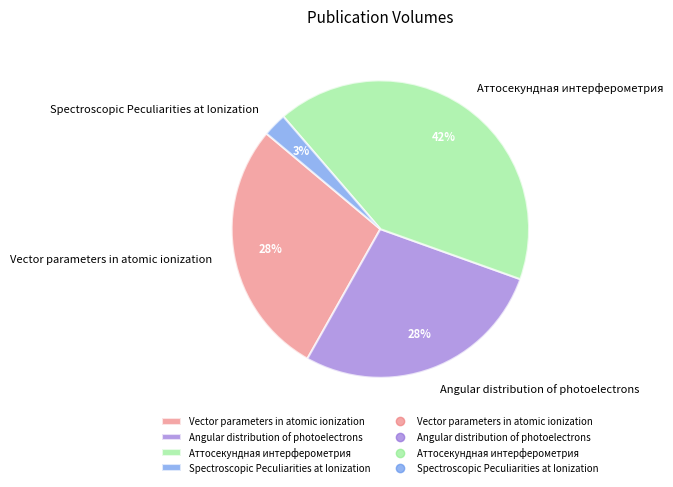

Does Angular distribution of photoelectrons account for over 50% of the chart?

No